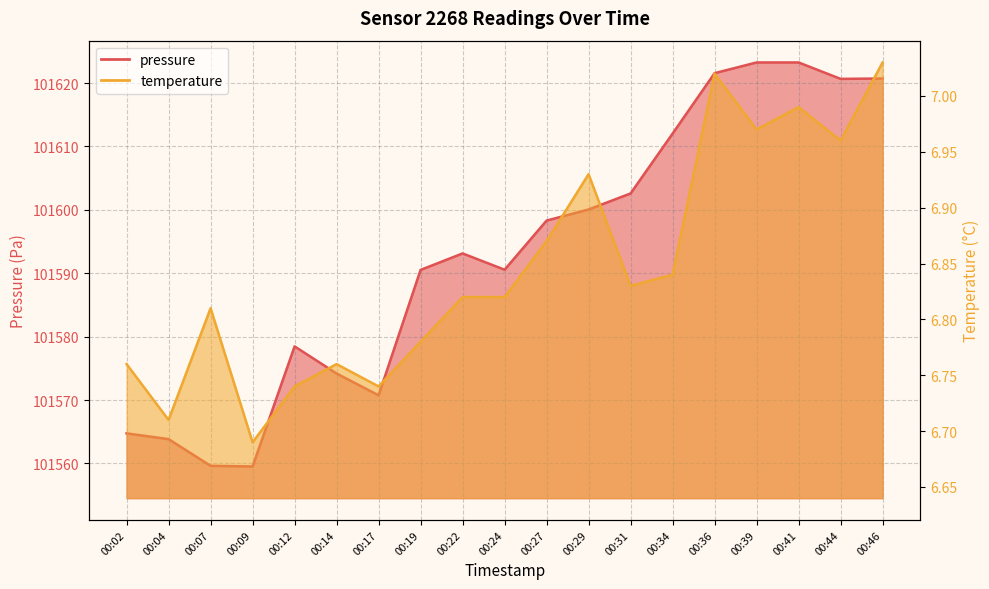

True or false: pressure and temperature intersect in this chart.

False